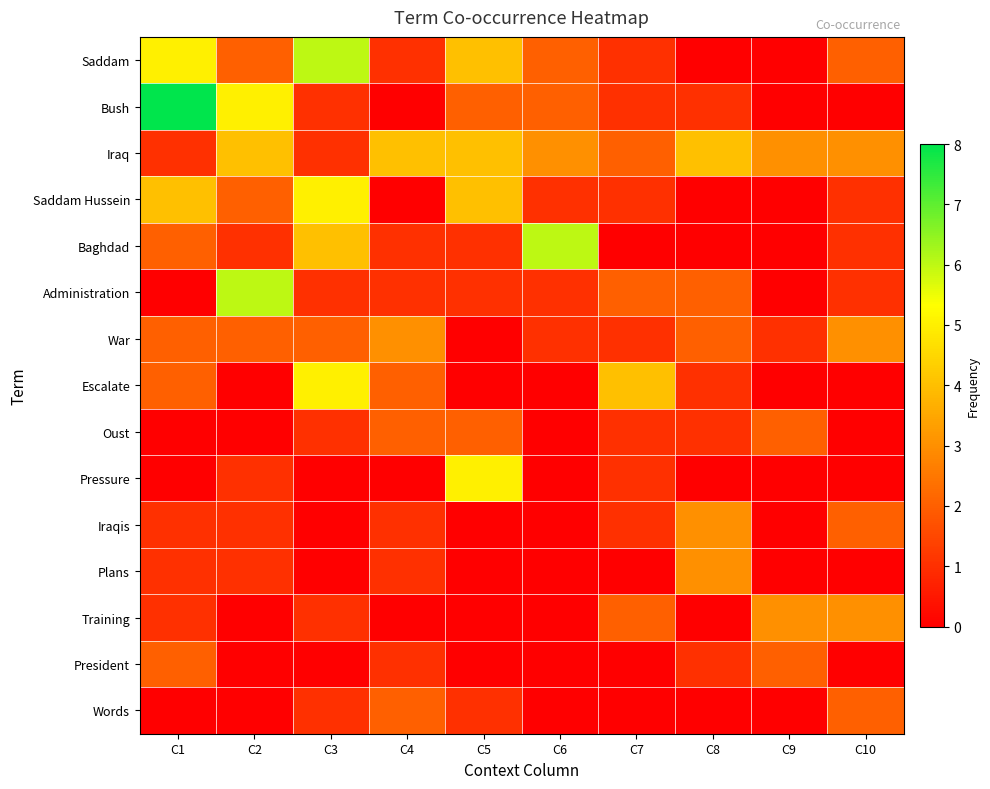

What is the total value across all series at C10?

18